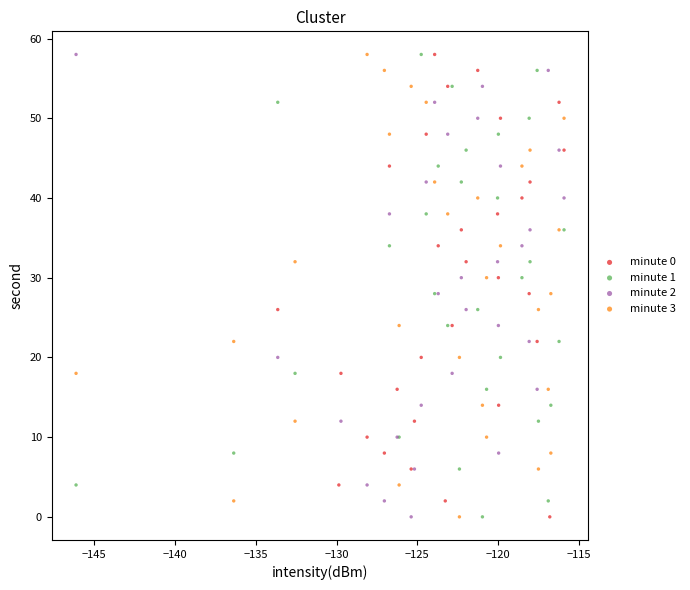

What are all the series names shown in the legend?

minute 0, minute 1, minute 2, minute 3